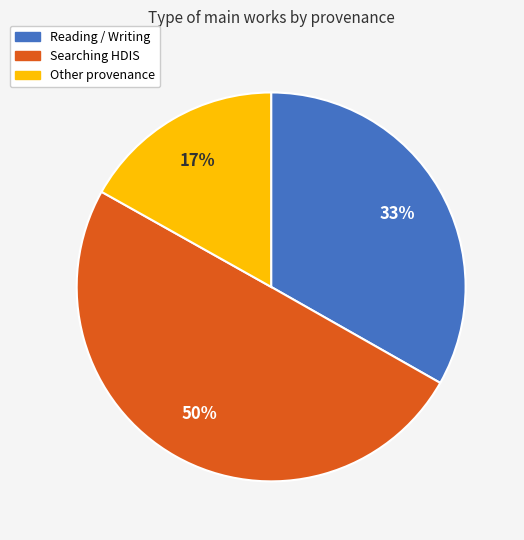

To the nearest percent, what is the difference between the largest and smallest slice percentages?

33%